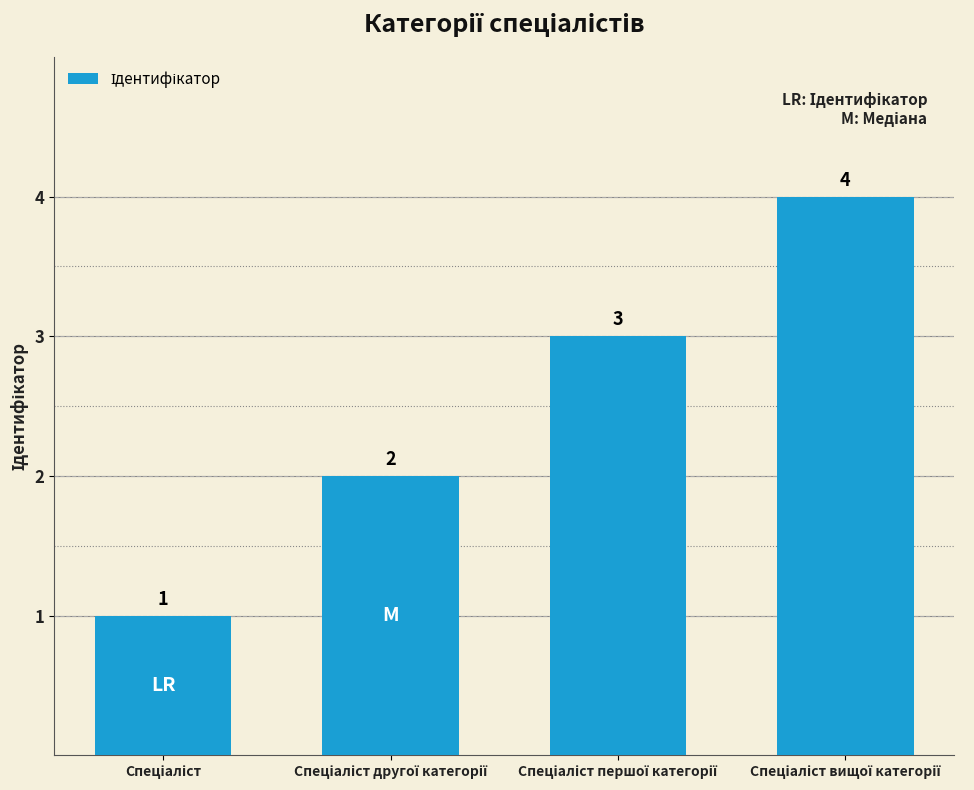

What is the difference between the maximum and minimum values?

3